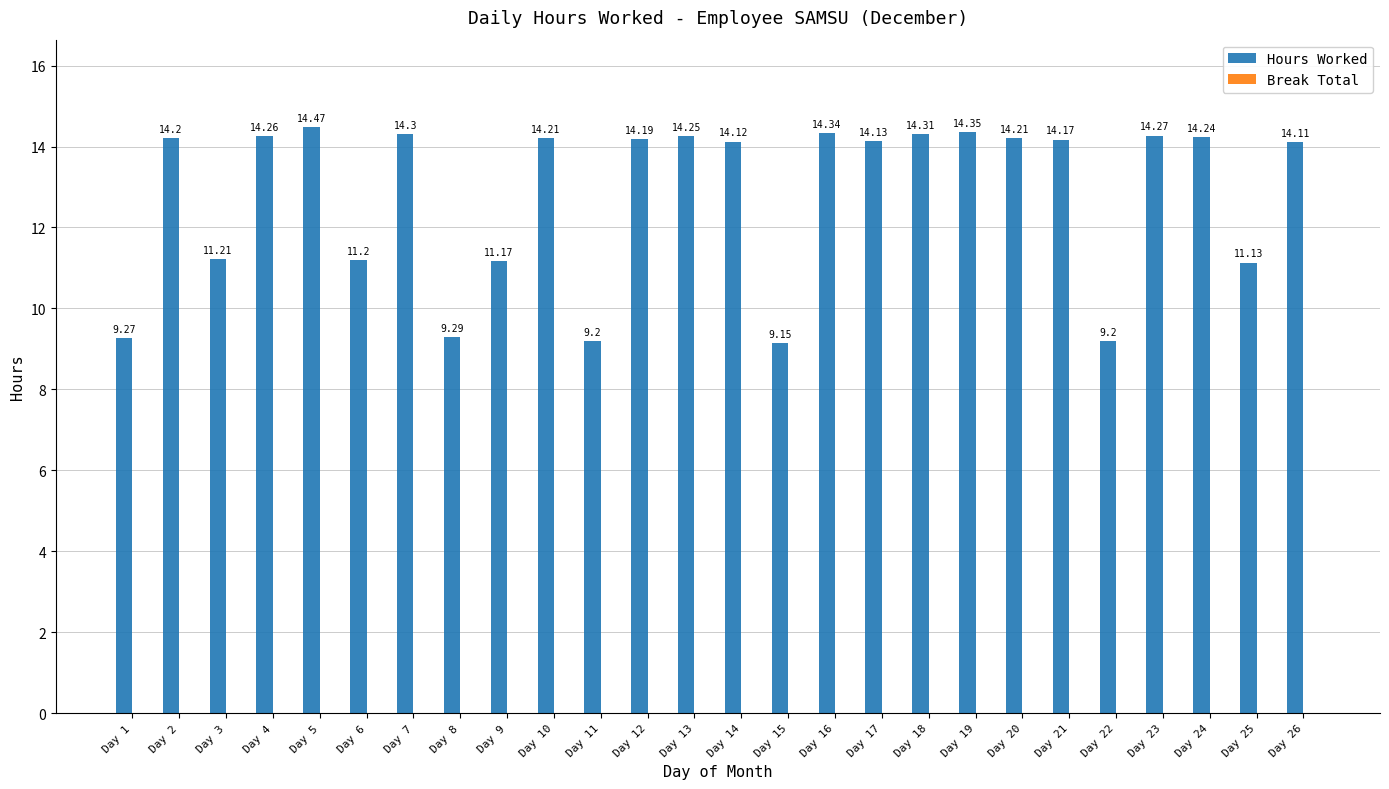

Are the bars horizontal?

No